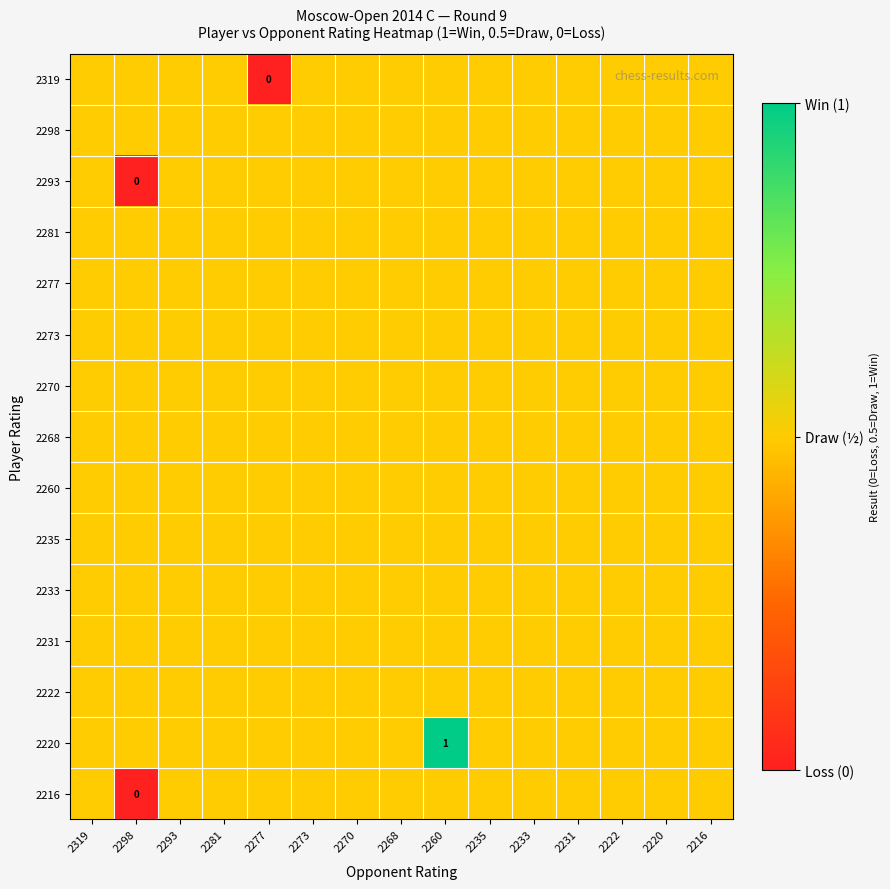

At which category is the sum across all series the highest?

2260